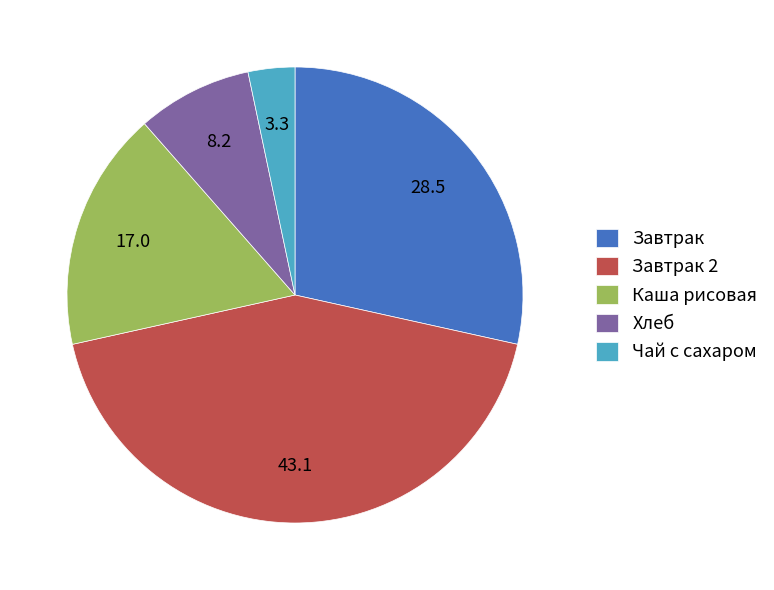

Is it true that Чай с сахаром is 3% of the pie?

True